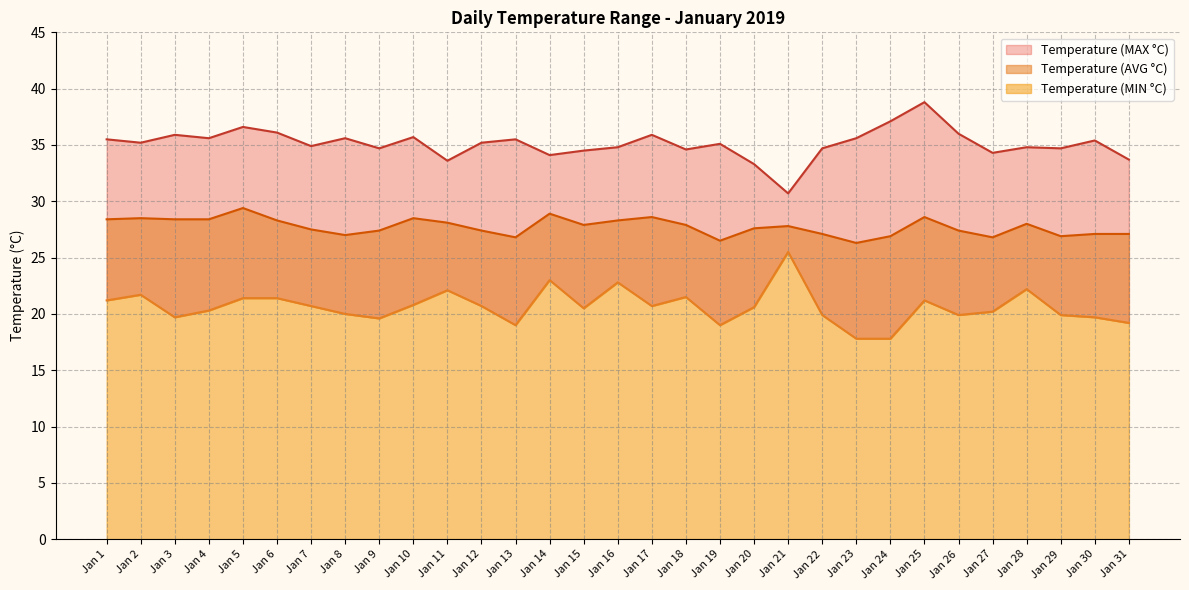

Reading left to right, extract all data points from this chart.

Temperature (MAX °C): 35.5	35.2	35.9	35.6	36.6	36.1	34.9	35.6	34.7	35.7	33.6	35.2	35.5	34.1	34.5	34.8	35.9	34.6	35.1	33.3	30.7	34.7	35.6	37.1	38.8	36.0	34.3	34.8	34.7	35.4	33.7
Temperature (AVG °C): 28.4	28.5	28.4	28.4	29.4	28.3	27.5	27.0	27.4	28.5	28.1	27.4	26.8	28.9	27.9	28.3	28.6	27.9	26.5	27.6	27.8	27.1	26.3	26.9	28.6	27.4	26.8	28.0	26.9	27.1	27.1
Temperature (MIN °C): 21.2	21.7	19.7	20.3	21.4	21.4	20.7	20.0	19.6	20.8	22.1	20.7	19.0	23.0	20.5	22.8	20.7	21.5	19.0	20.6	25.5	19.9	17.8	17.8	21.2	19.9	20.2	22.2	19.9	19.7	19.2